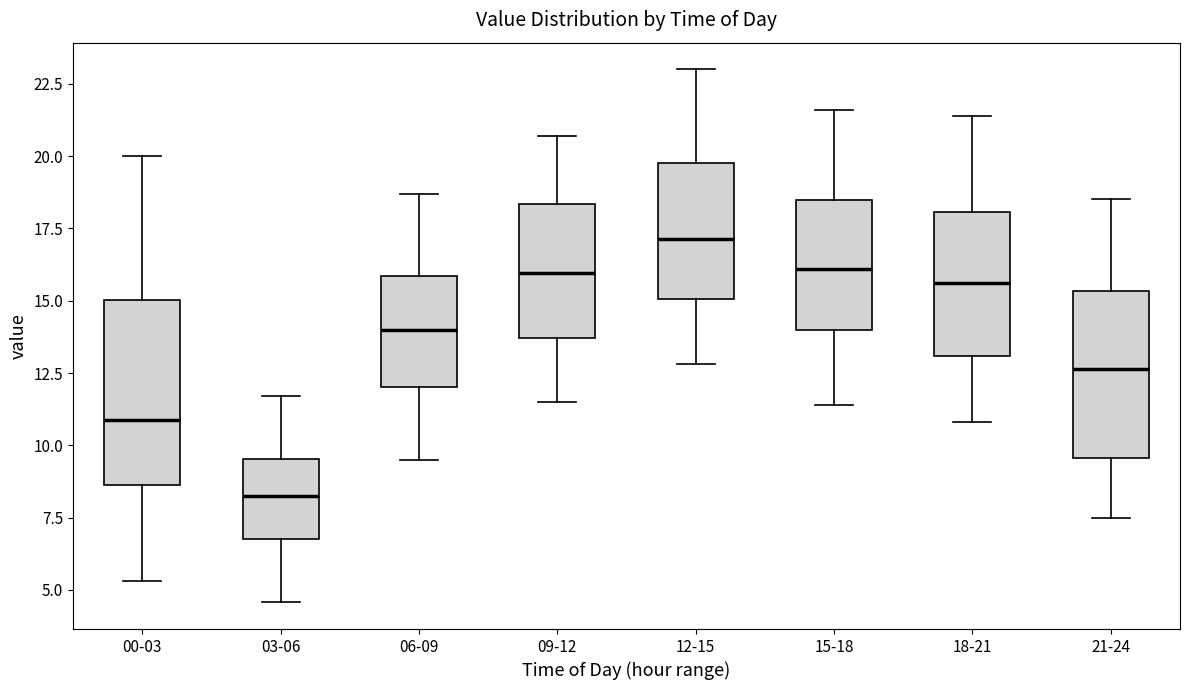

Where is the upper edge of the box for 00-03 on the y-axis? The values are not printed on the chart, so give them approximately, as read against the axis.

15.0